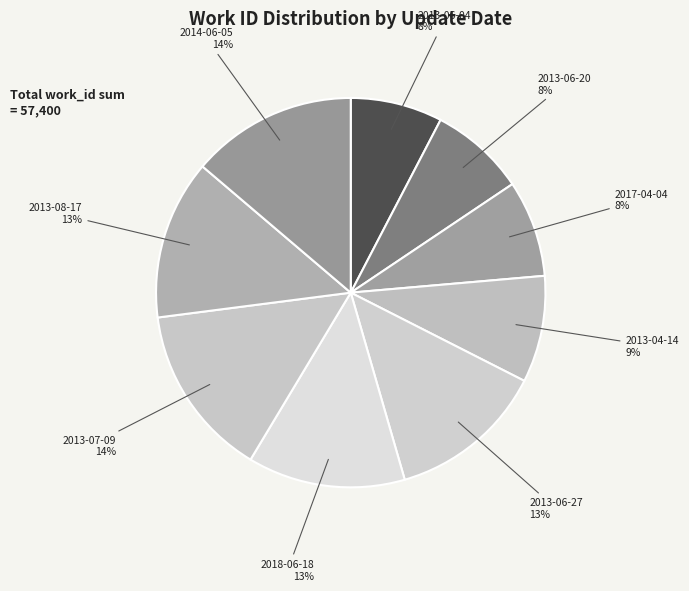

Combined, do 2013-08-17 and 2013-04-14 account for over 50%?

No